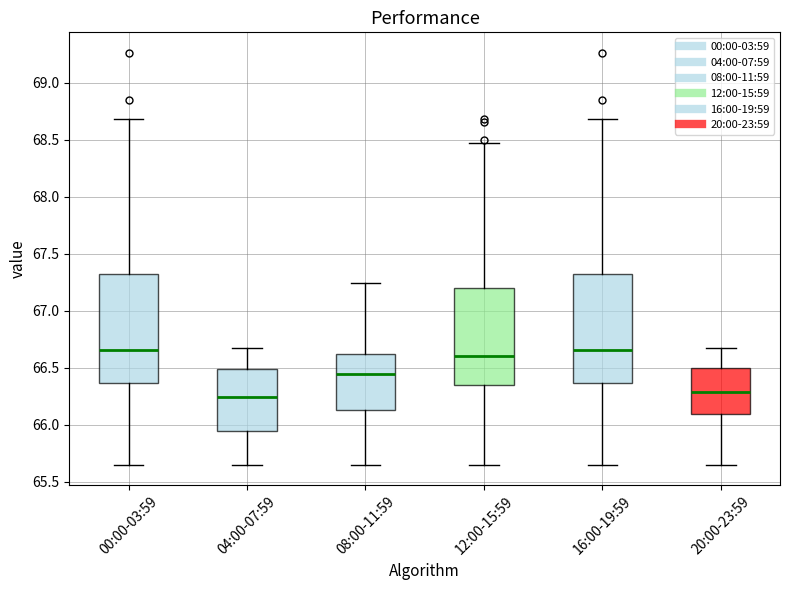

Reading left to right, transcribe this box plot: for each box, give where its median line is, the range the box spans, and where its two whiskers end, as read against the y-axis. The values are not printed on the chart, so give them approximately, as read against the axis.

00:00-03:59: median 66.65, box 66.35 to 67.30, whiskers 65.65 to 68.70
04:00-07:59: median 66.25, box 65.95 to 66.50, whiskers 65.65 to 66.65
08:00-11:59: median 66.45, box 66.15 to 66.60, whiskers 65.65 to 67.25
12:00-15:59: median 66.60, box 66.35 to 67.20, whiskers 65.65 to 68.45
16:00-19:59: median 66.65, box 66.35 to 67.30, whiskers 65.65 to 68.70
20:00-23:59: median 66.30, box 66.10 to 66.50, whiskers 65.65 to 66.65